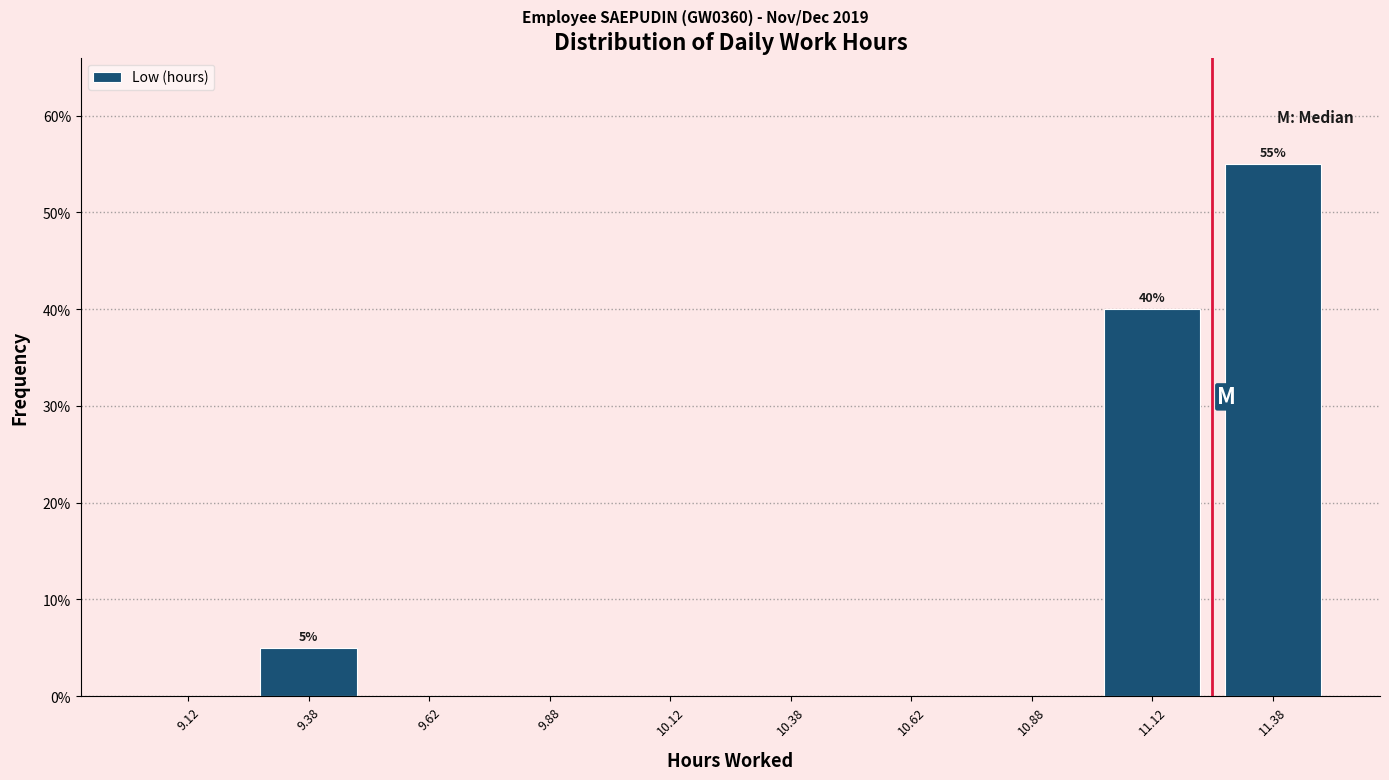

Over which range of the x-axis is the bar tallest?

11.25 to 11.50